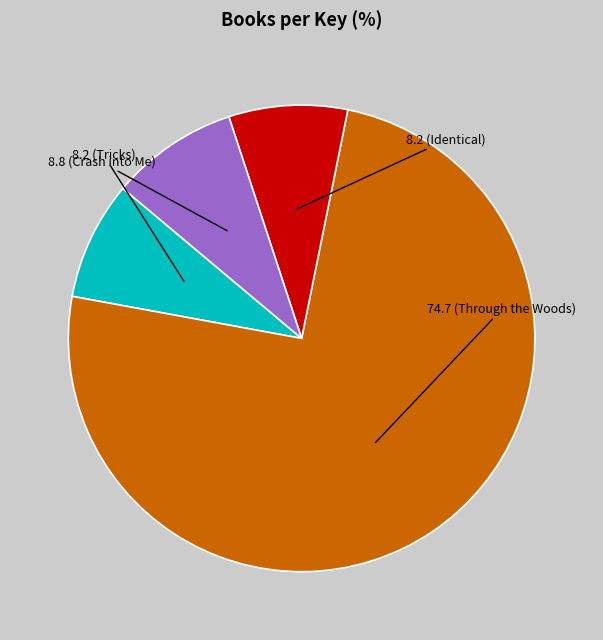

Is there any slice that represents more than half of the pie?

Yes